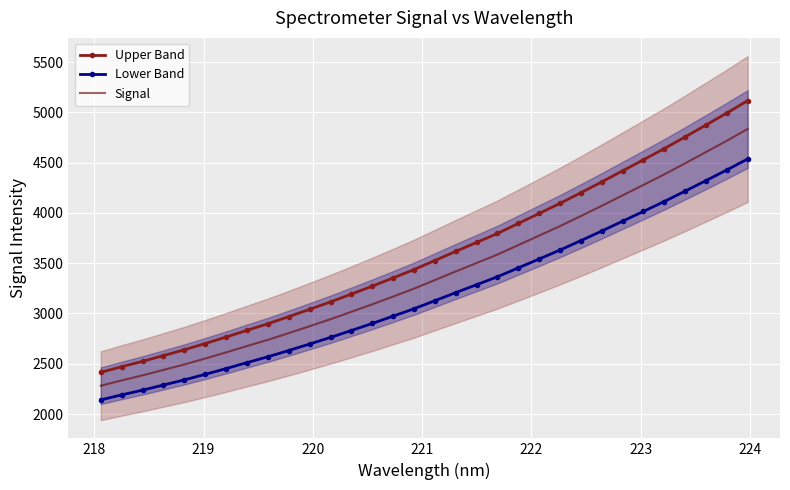

What is the minimum value for Upper Band?

2414.6